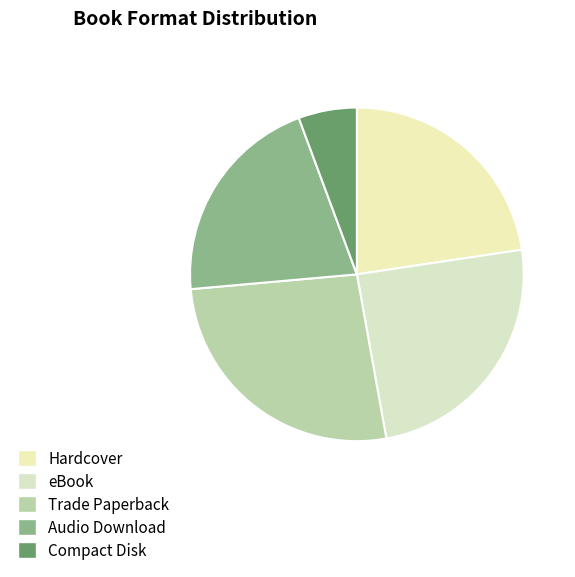

The Hardcover slice represents 23% of the pie. True or false?

True